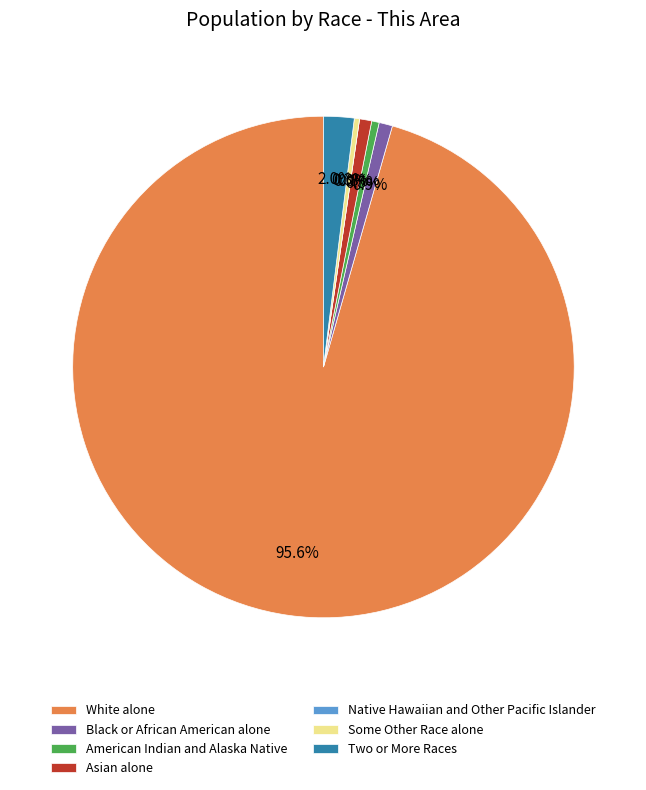

Which slice is the largest?

White alone